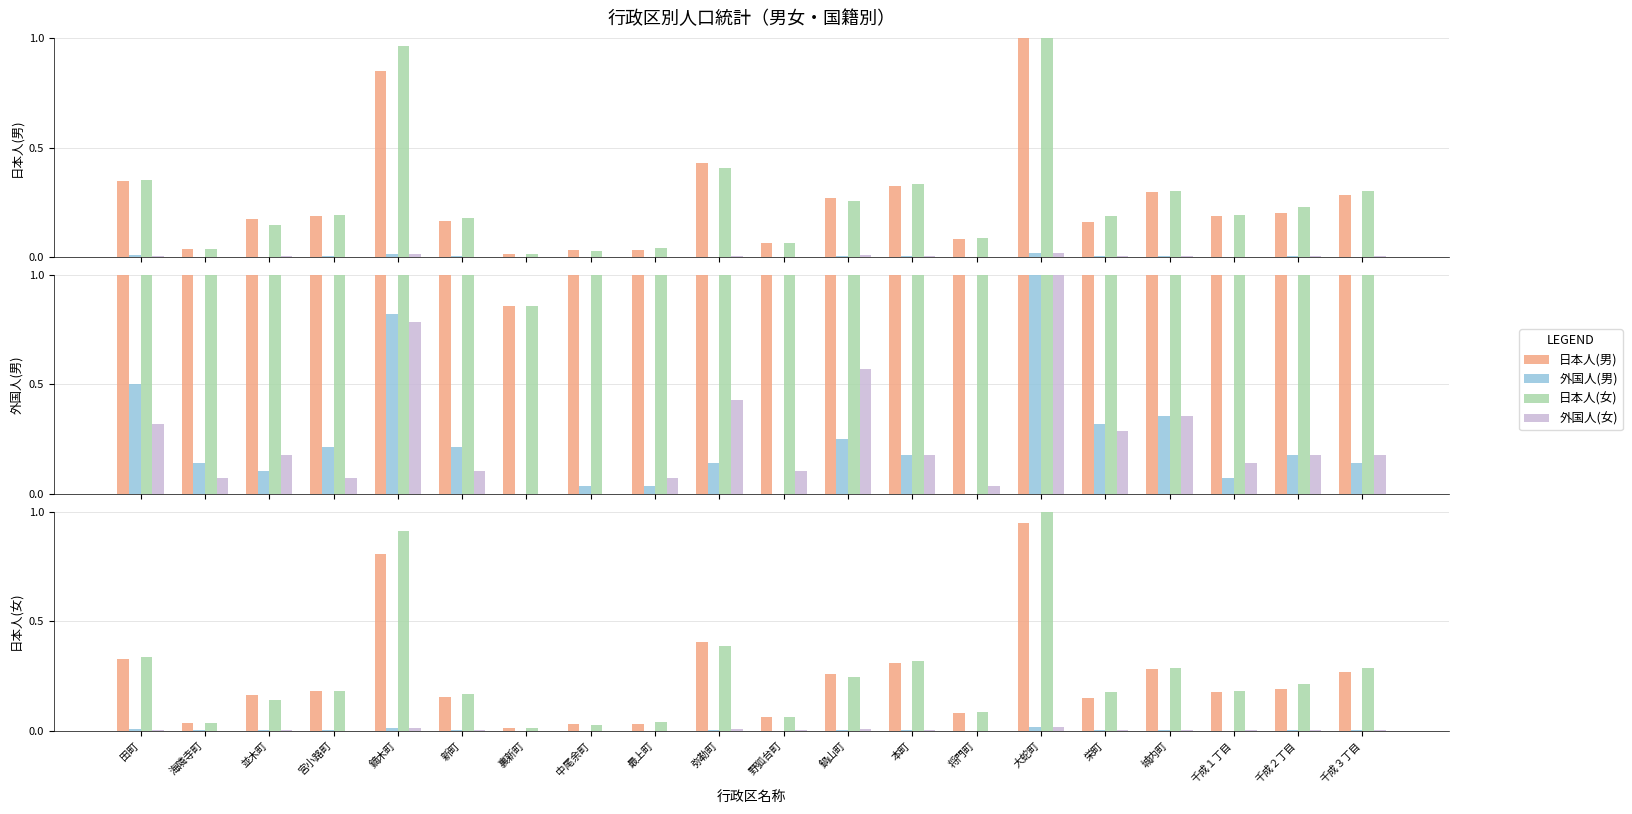

Between 海隣寺町 and 中尾余町, which series saw the biggest shift?

日本人(女)